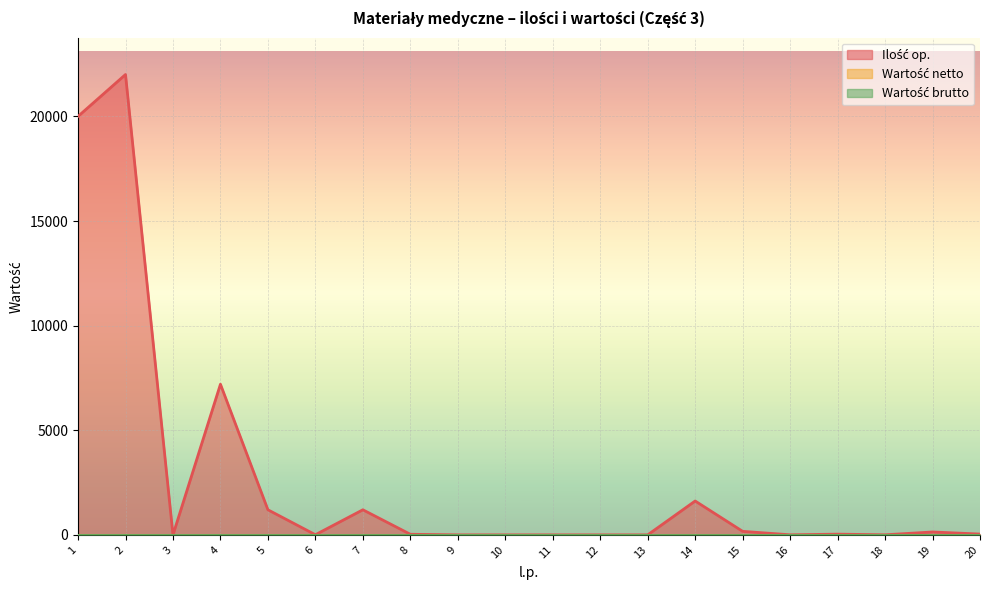

At which label does Wartość brutto reach its peak?

1